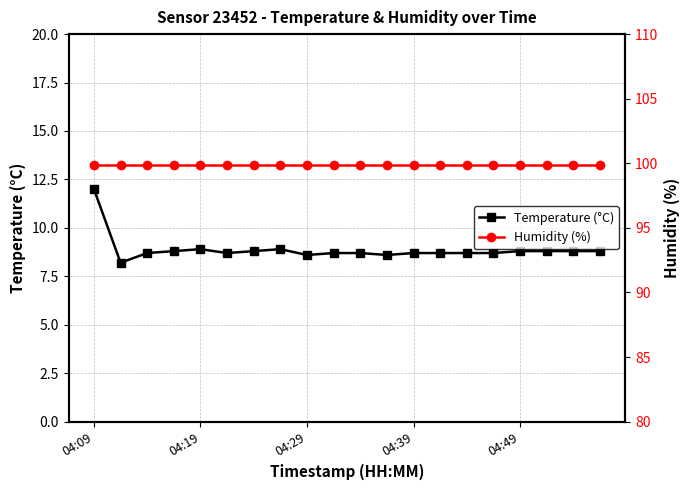

Does the chart have visible grid lines?

Yes